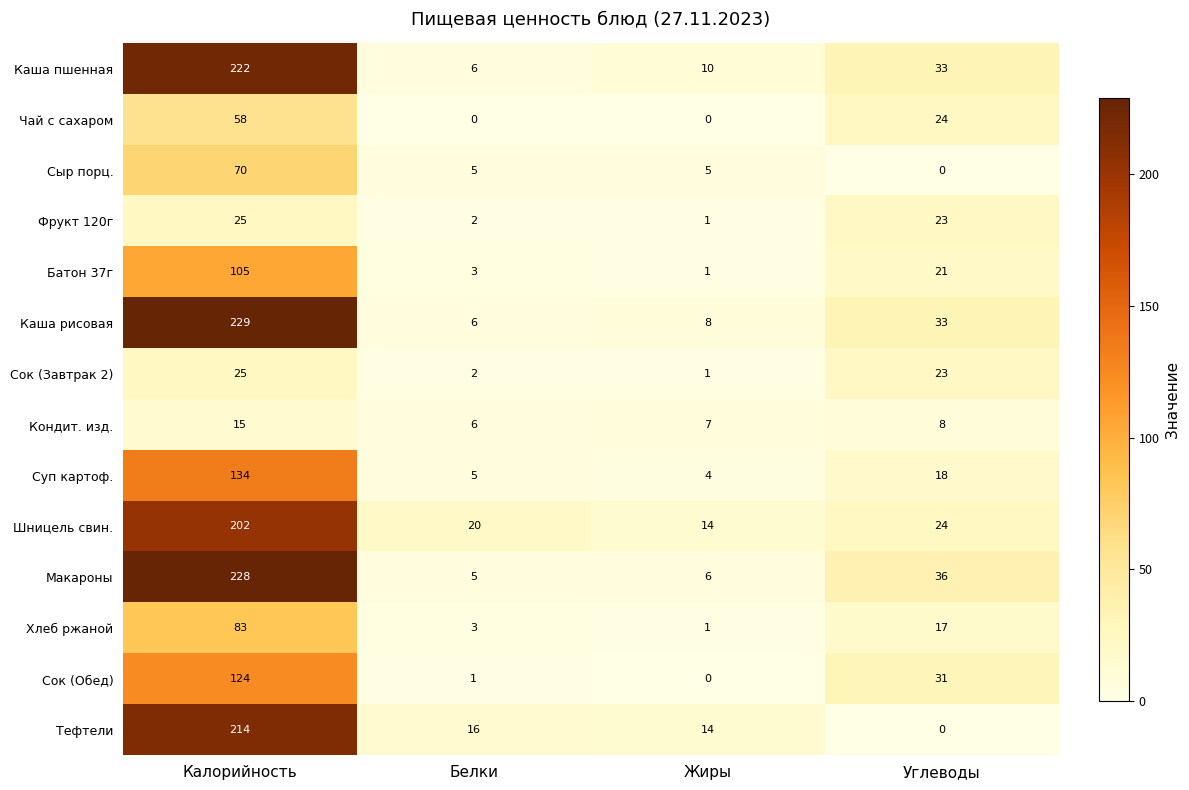

What is the spread (max minus min) of values at Белки?

20